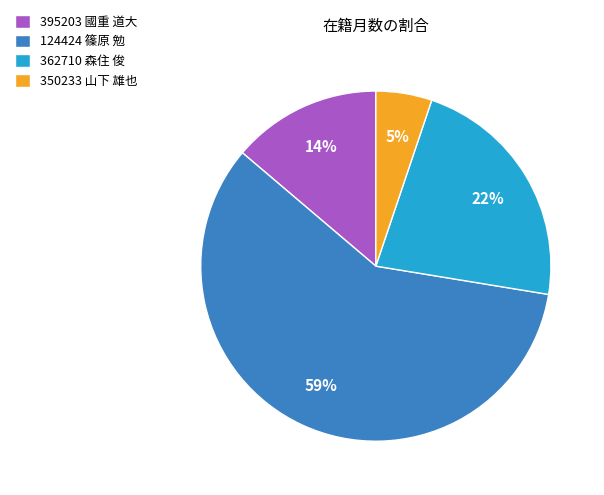

To the nearest percent, what portion does 395203 國重 道大 represent?

14%